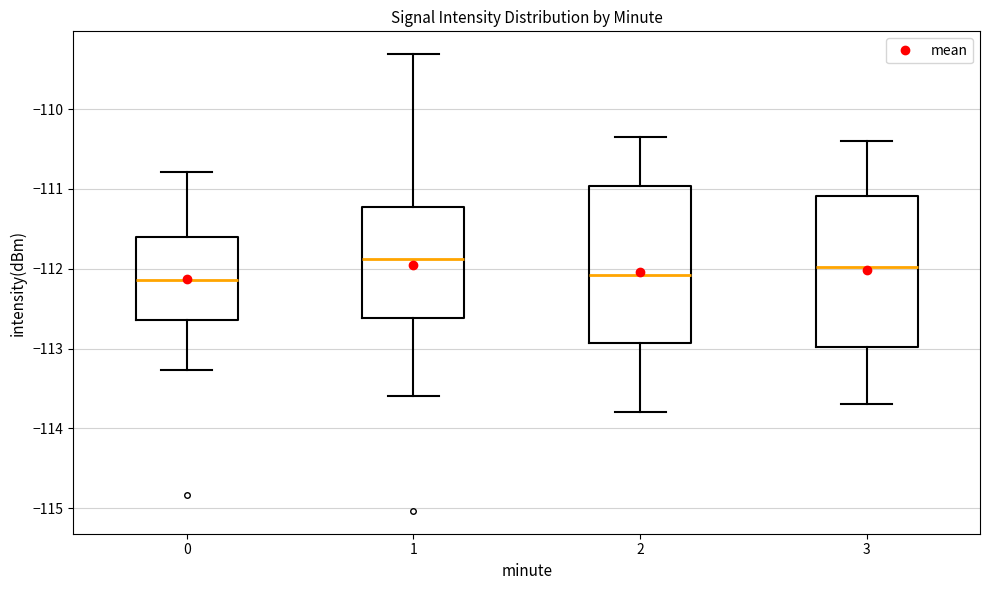

Reading left to right, read every box against the y-axis: the position of its median line, the range the box covers, and the ends of its whiskers. The values are not printed on the chart, so give them approximately, as read against the axis.

0: median -112.1, box -112.6 to -111.6, whiskers -113.3 to -110.8
1: median -111.9, box -112.6 to -111.2, whiskers -113.6 to -109.3
2: median -112.1, box -112.9 to -111.0, whiskers -113.8 to -110.3
3: median -112.0, box -113.0 to -111.1, whiskers -113.7 to -110.4